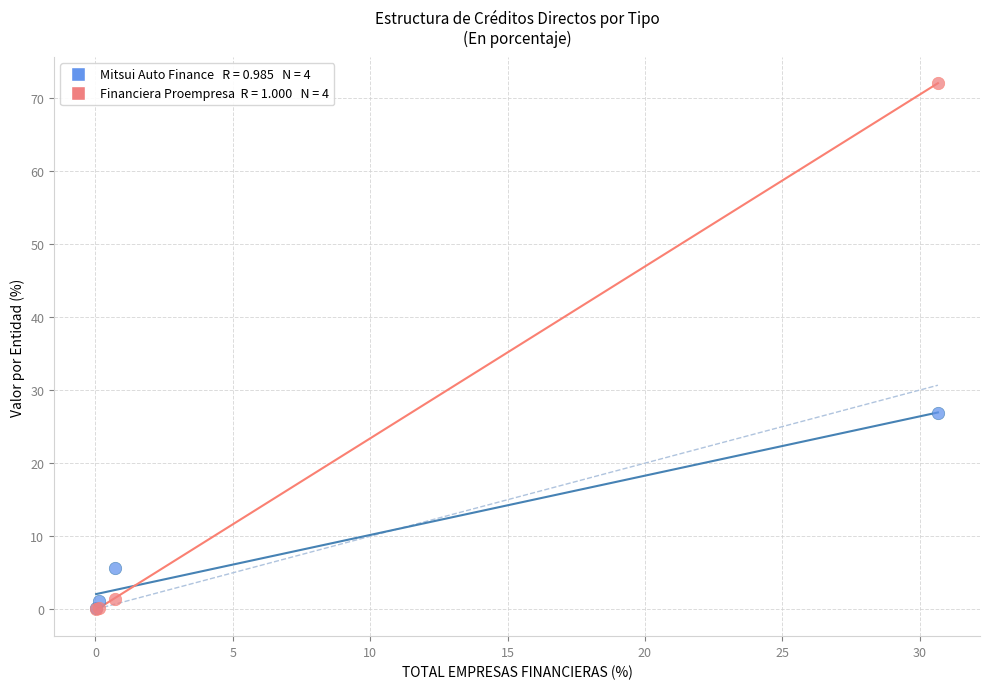

Across all series, what Y value is closest to 36?

26.9